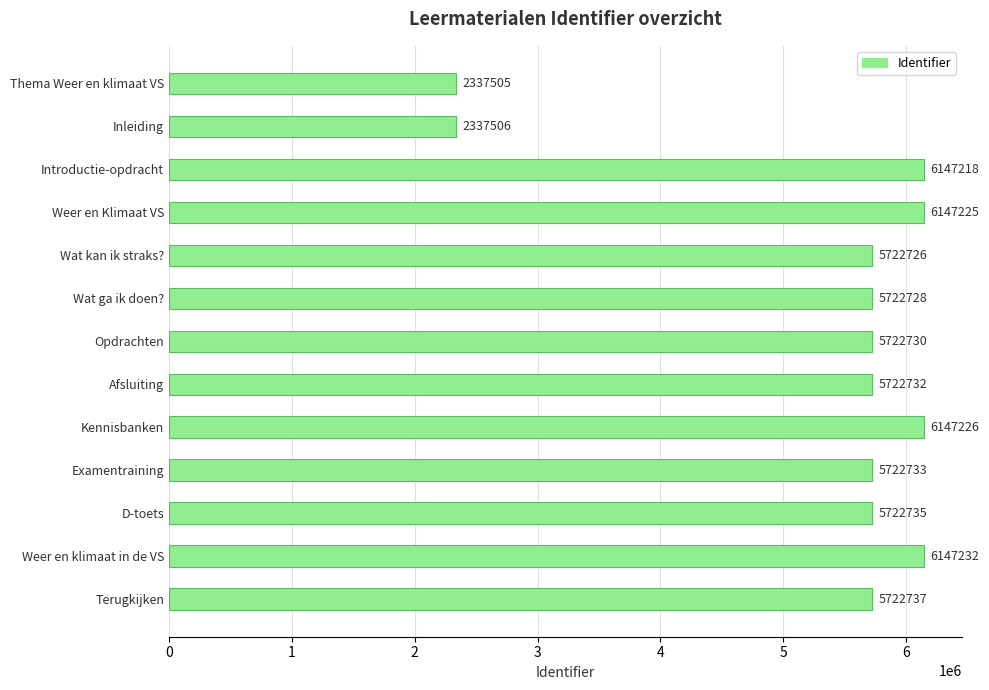

At which label is the value closest to 4242368?

Wat kan ik straks?